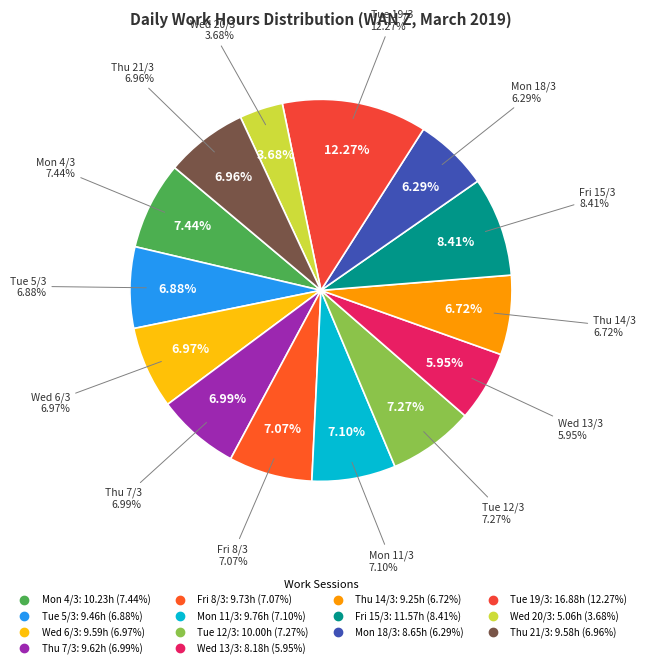

What percentage do Thu 7/3 and Tue 12/3 together represent?

14.3%